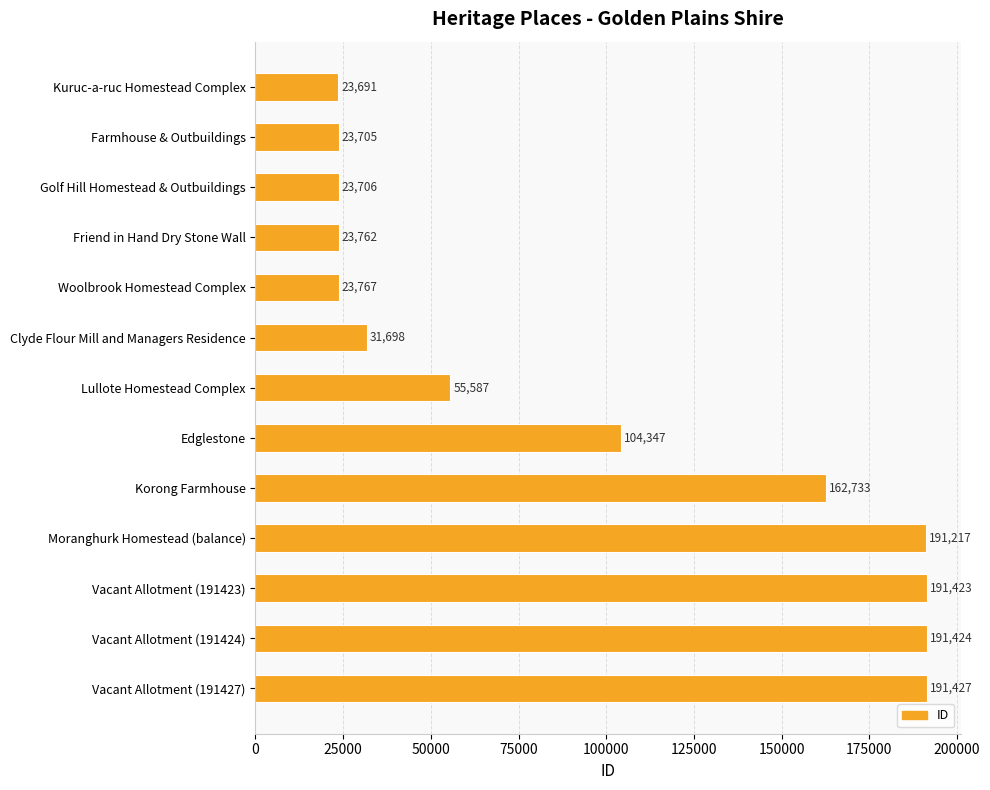

Reading top to bottom, list all the values displayed in this chart.

23691	23705	23706	23762	23767	31698	55587	104347	162733	191217	191423	191424	191427